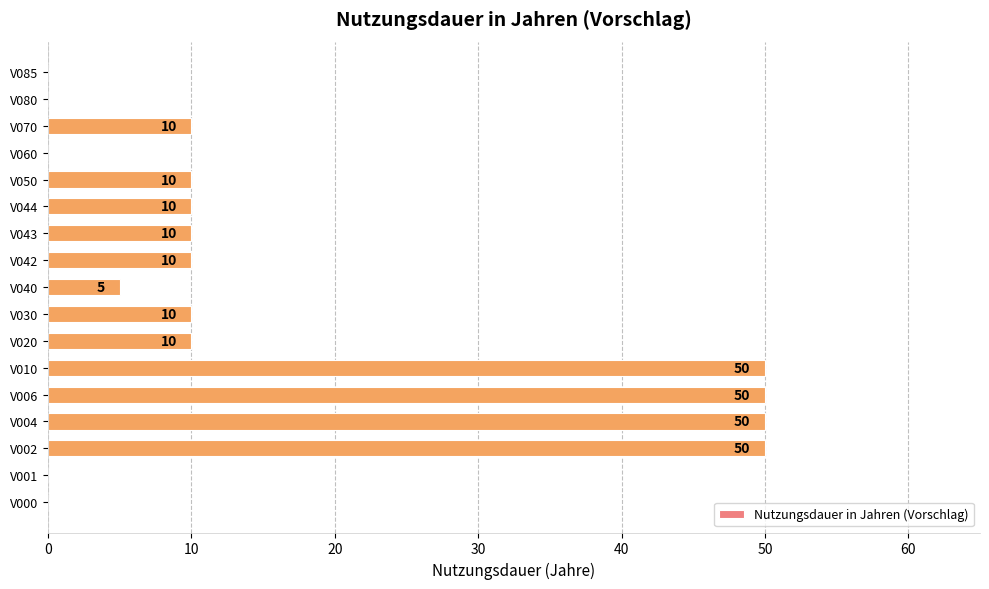

Count the values in the range 0 to 10.

13